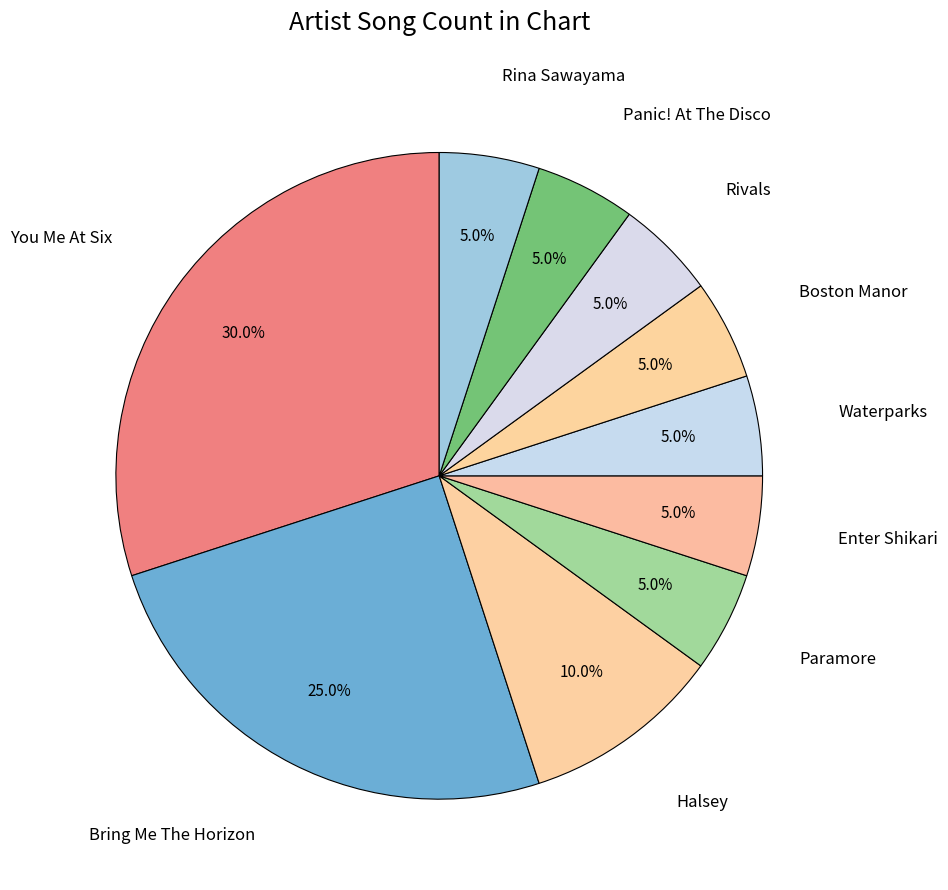

Count the number of slices in the pie.

10